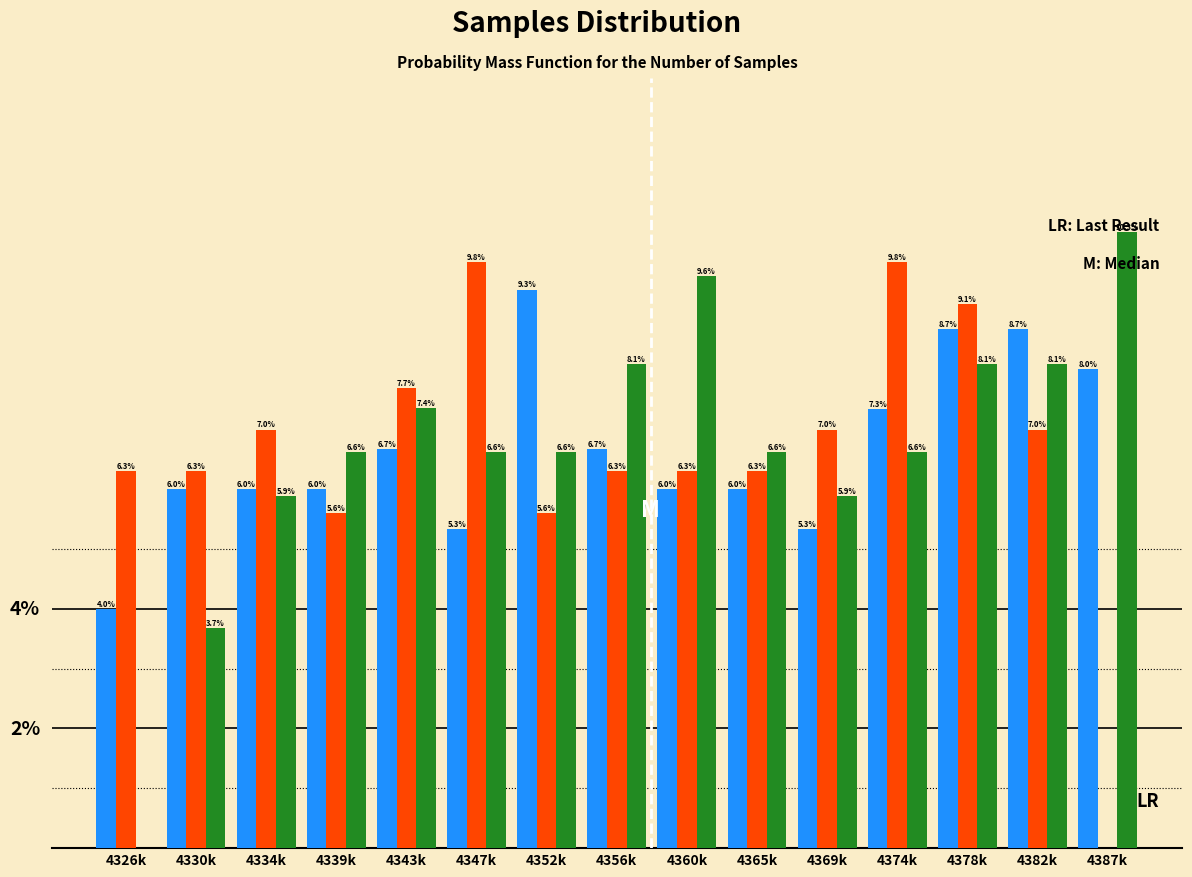

At which category is the sum across all series the highest?

4378k